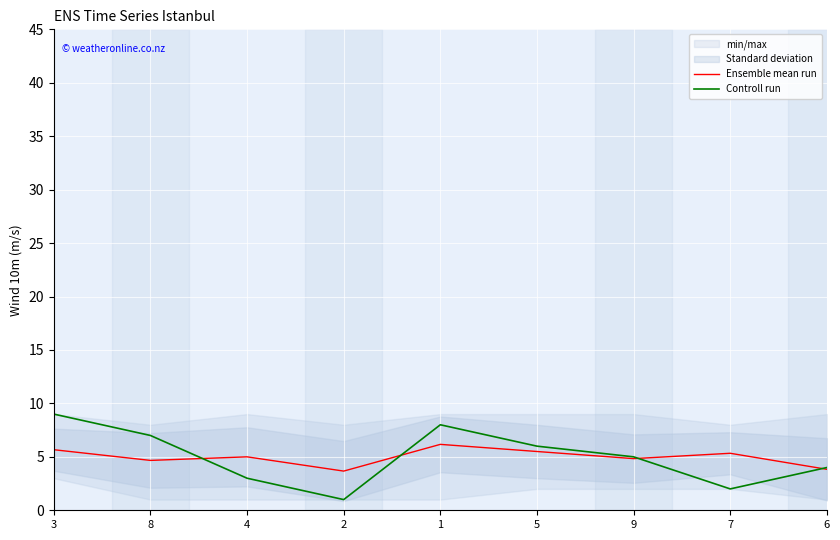

After their last crossing, which series has the higher values: Controll run or Ensemble mean run?

Controll run